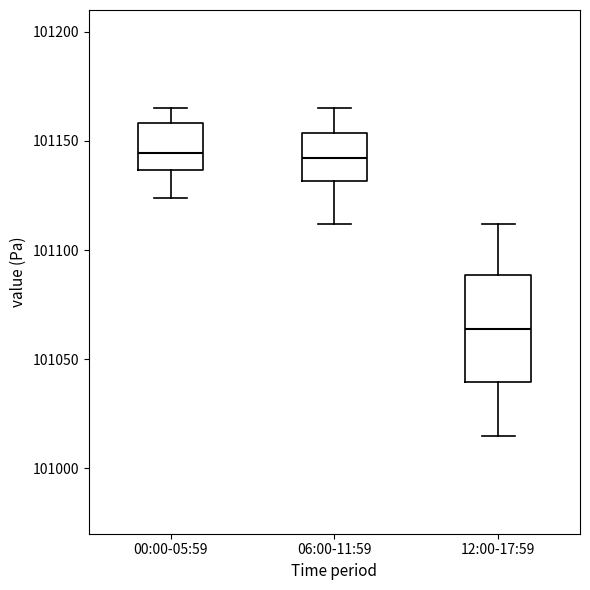

Reading left to right, read every box against the y-axis: the position of its median line, the range the box covers, and the ends of its whiskers. The values are not printed on the chart, so give them approximately, as read against the axis.

00:00-05:59: median 101145, box 101135 to 101160, whiskers 101125 to 101165
06:00-11:59: median 101140, box 101130 to 101155, whiskers 101110 to 101165
12:00-17:59: median 101065, box 101040 to 101090, whiskers 101015 to 101110